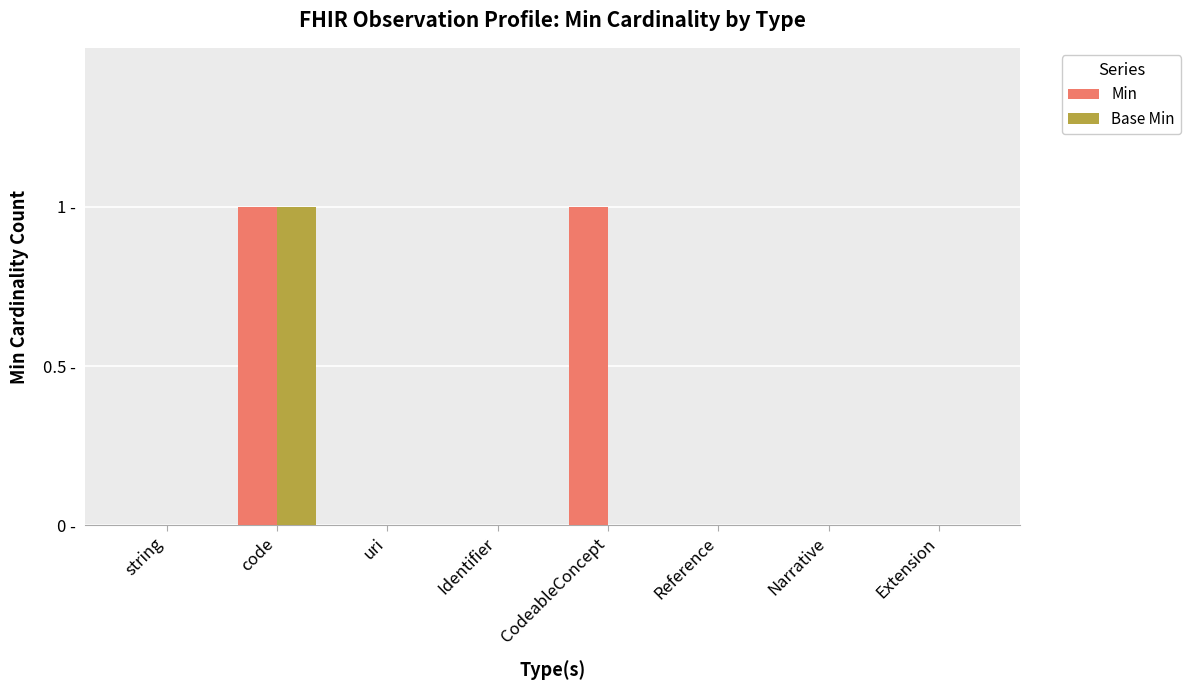

Reading left to right, extract all data points from this chart.

Min: 0	1	0	0	1	0	0	0
Base Min: 0	1	0	0	0	0	0	0